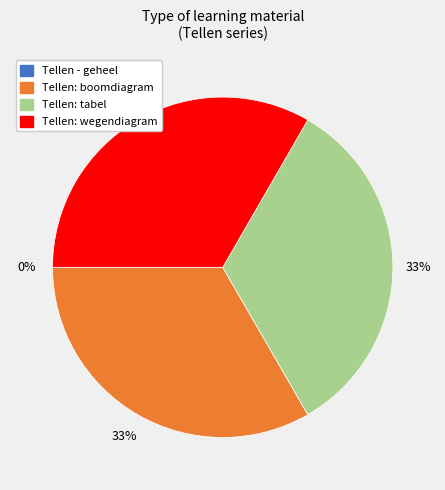

What is the ratio of the value at Tellen: tabel to the value at Tellen: boomdiagram?

1.0